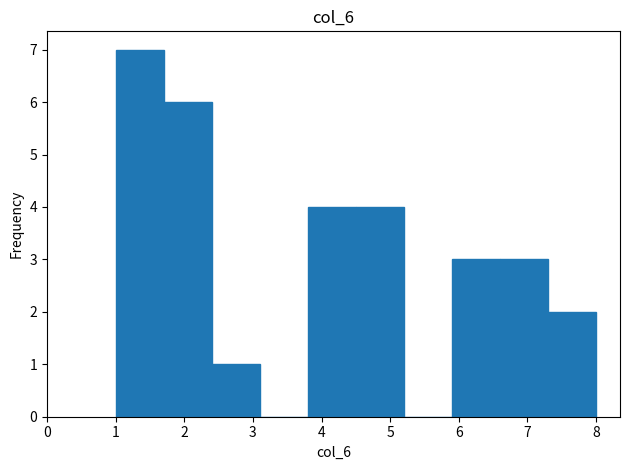

Reading left to right, transcribe this chart: for each bar, give the range it covers on the x-axis and its height. The values are not printed on the chart, so give them approximately, as read against the axis.

1.0 to 1.7: 7
1.7 to 2.4: 6
2.4 to 3.1: 1
3.1 to 3.8: 0
3.8 to 4.5: 4
4.5 to 5.2: 4
5.2 to 5.9: 0
5.9 to 6.6: 3
6.6 to 7.3: 3
7.3 to 8.0: 2